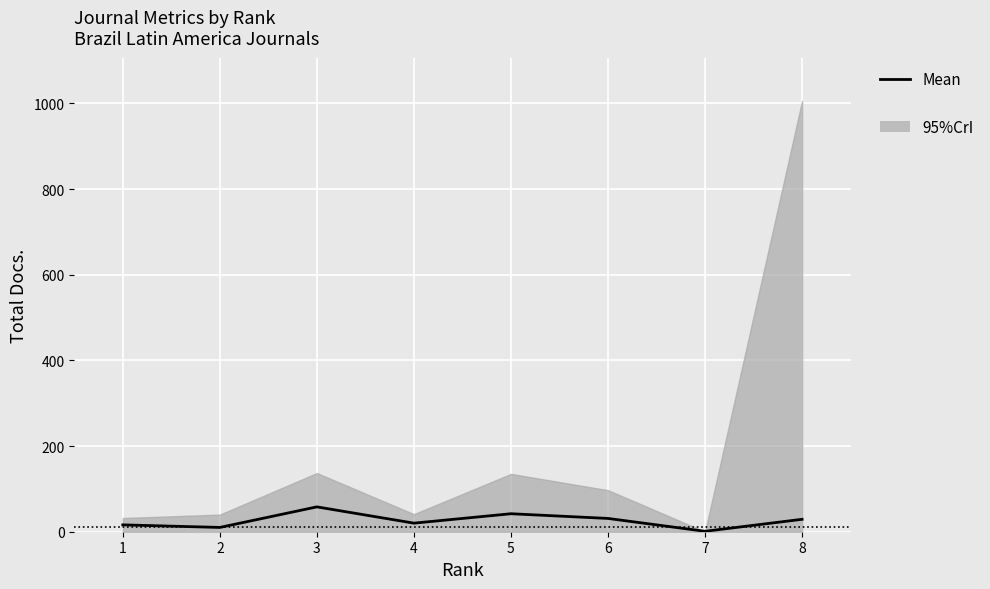

What is the greatest value displayed?

58